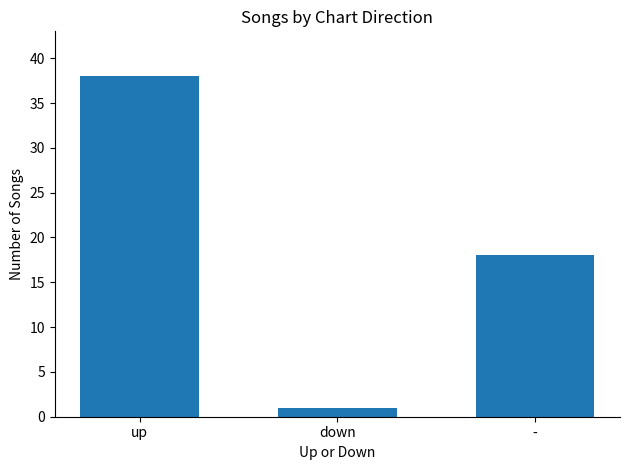

Does the chart contain any negative values?

No